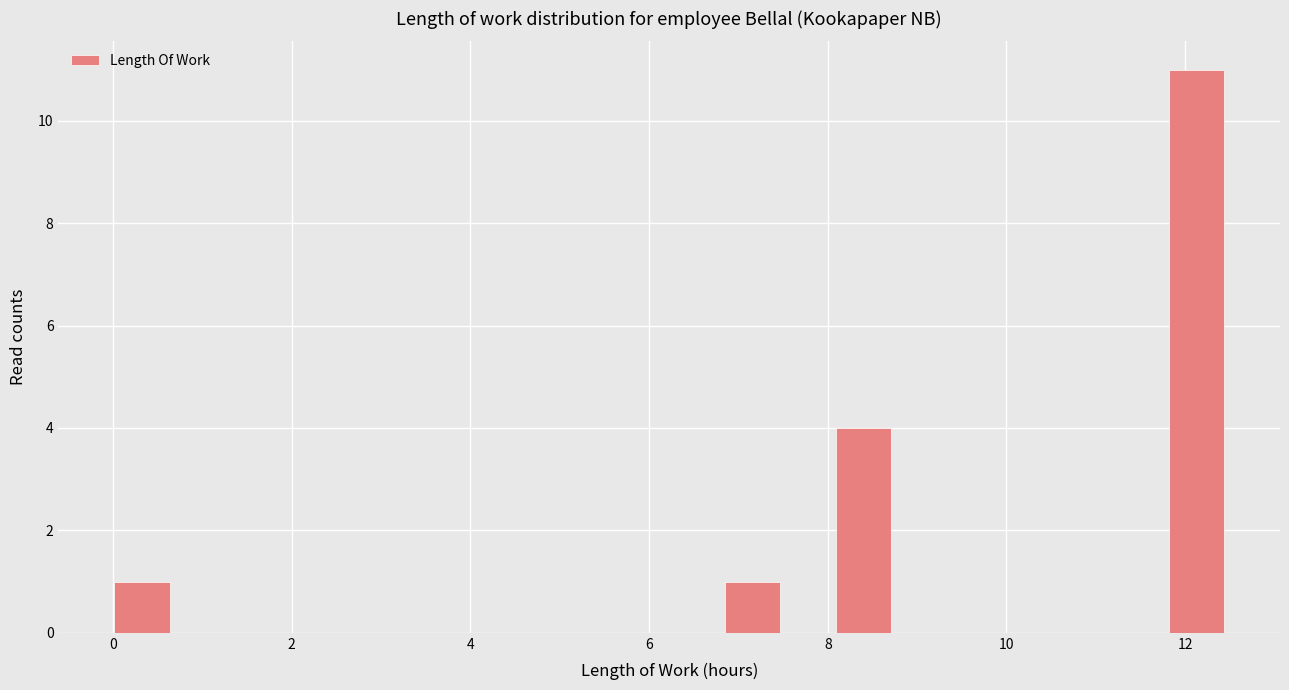

Around what value on the x-axis is the tallest bar? Give the approximate position of its centre, as read against the axis.

12.2